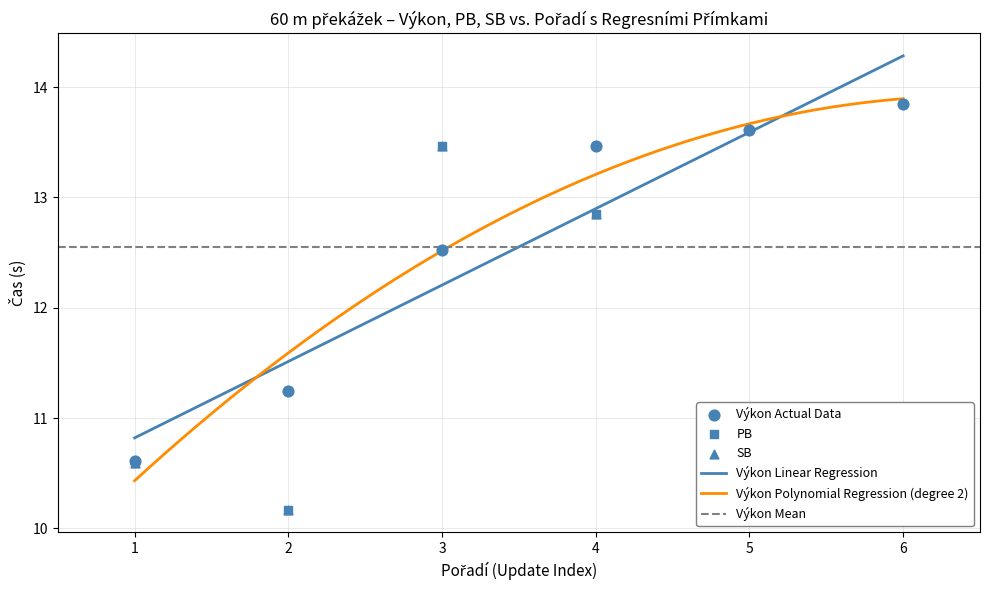

Which has a higher value, 3 or 5?

5